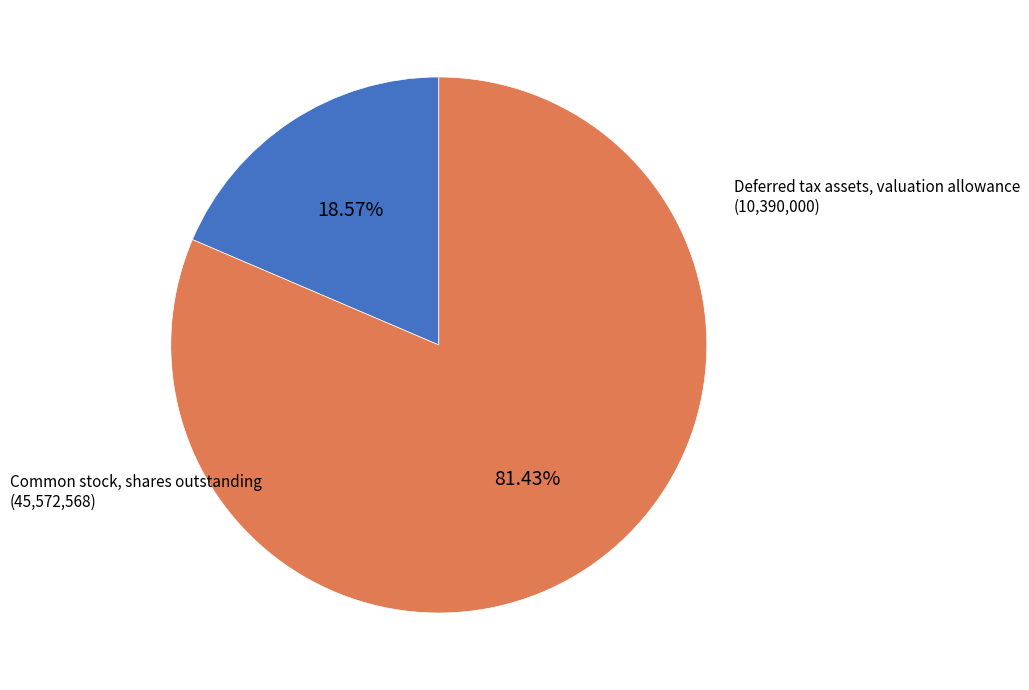

To the nearest percent, what is the difference between the largest and smallest slice percentages?

63%